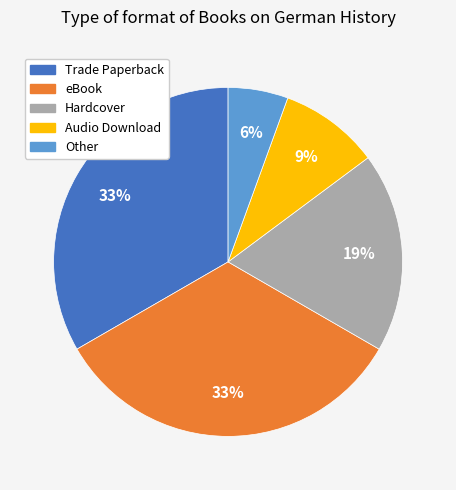

Is it true that Other is 6% of the pie?

True